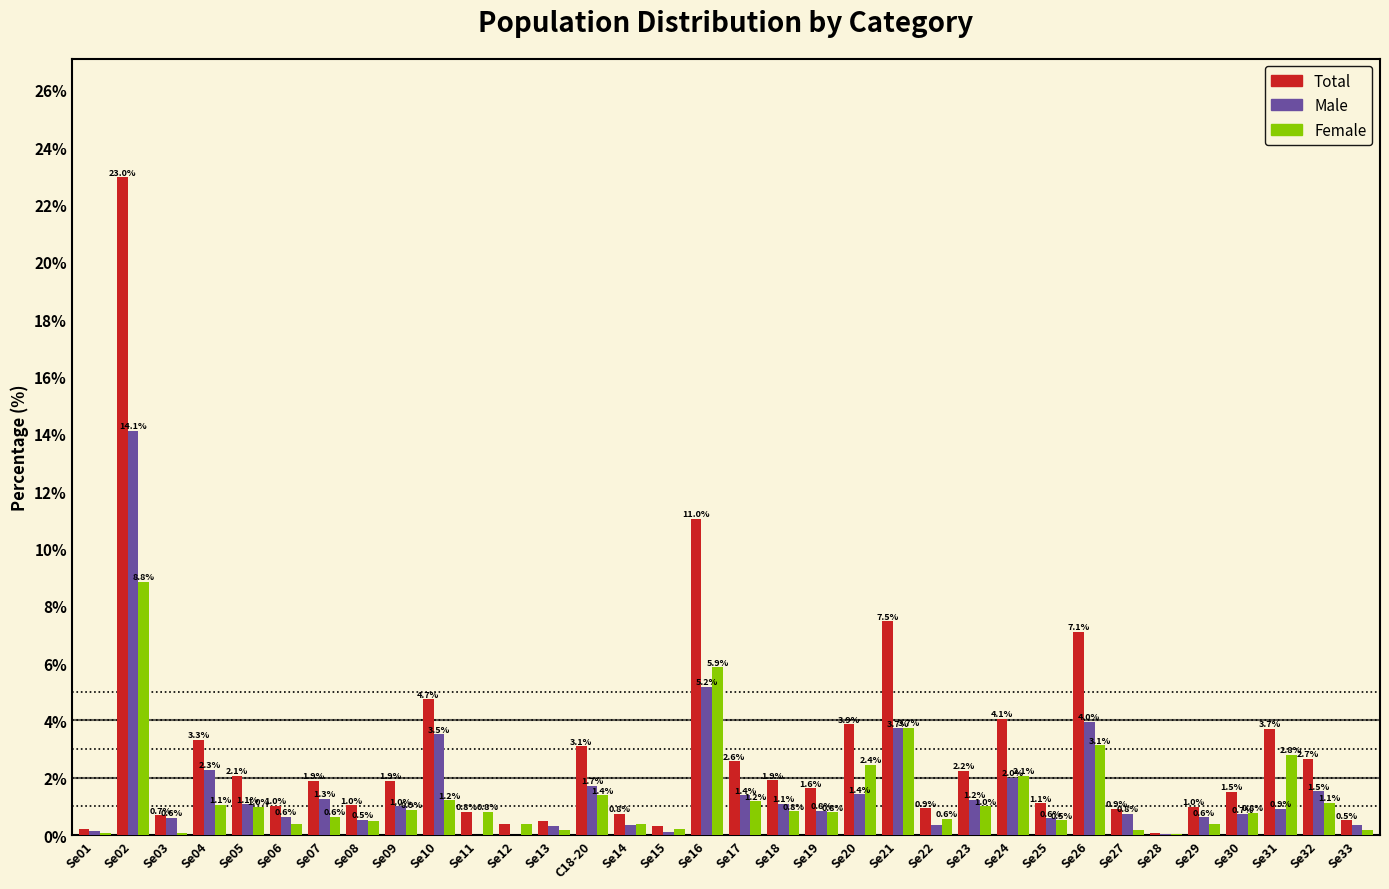

Is the value of Male at Se13 greater than the value of Total at Se08?

No